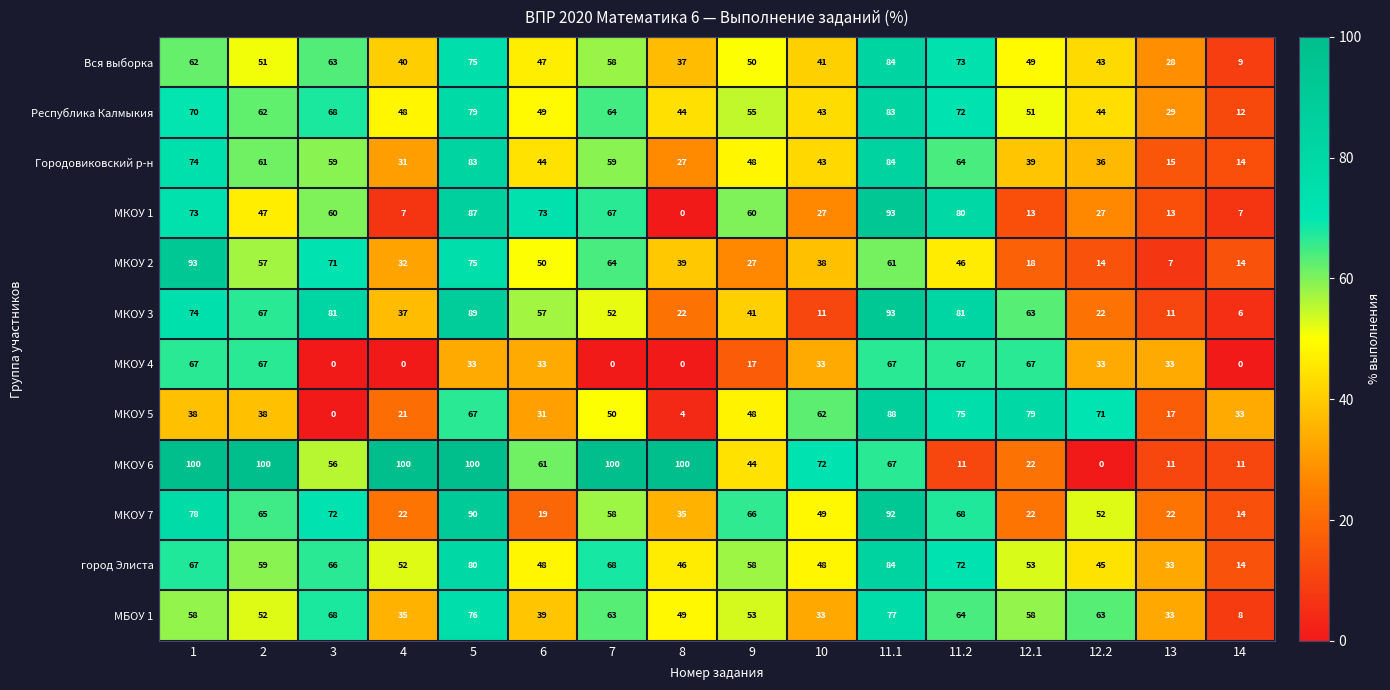

Which series changed the most between 7 and 9?

МКОУ 6